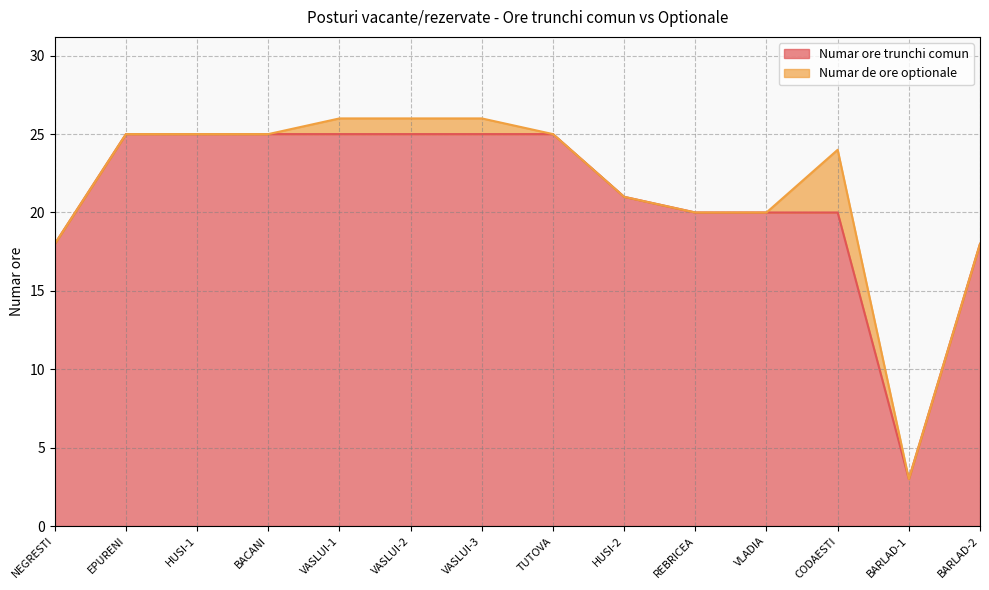

Rank the categories by value from lowest to highest.

BARLAD-1, NEGRESTI, BARLAD-2, REBRICEA, VLADIA, CODAESTI, HUSI-2, EPURENI, HUSI-1, BACANI, VASLUI-1, VASLUI-2, VASLUI-3, TUTOVA